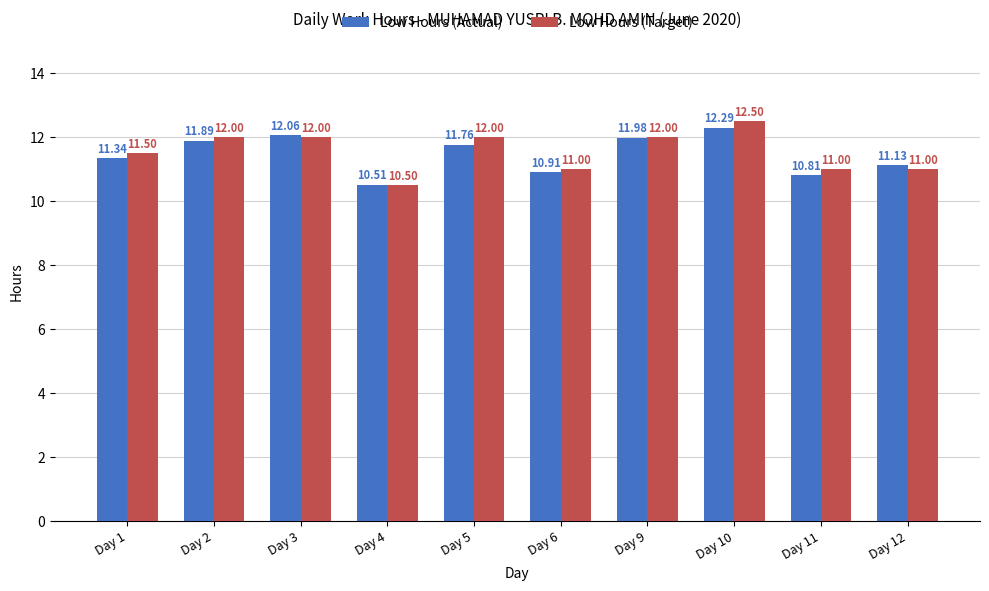

What is the approximate value of Low Hours (Target) at Day 1?

11.5